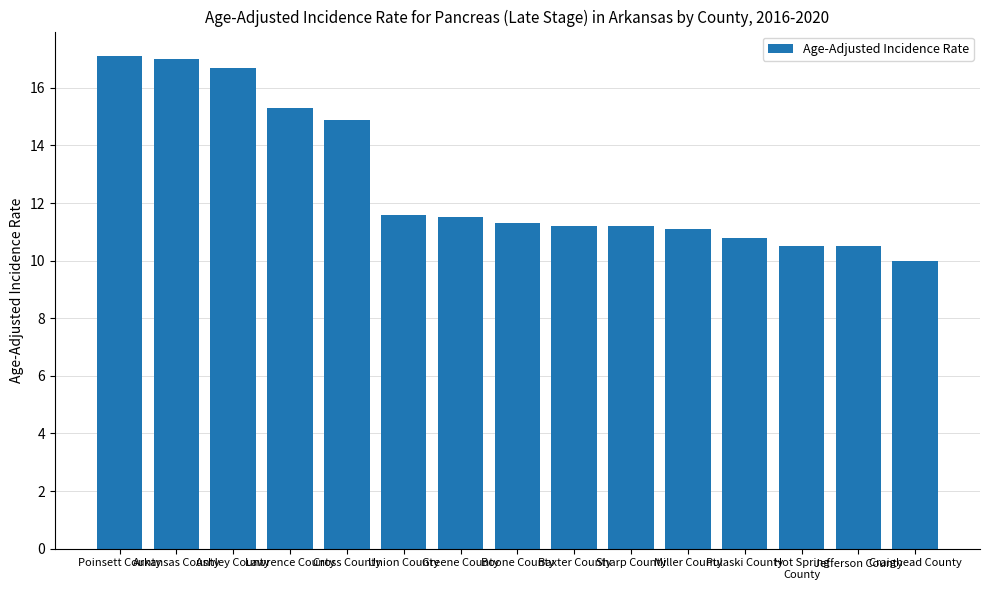

What is the smallest value displayed?

10.0